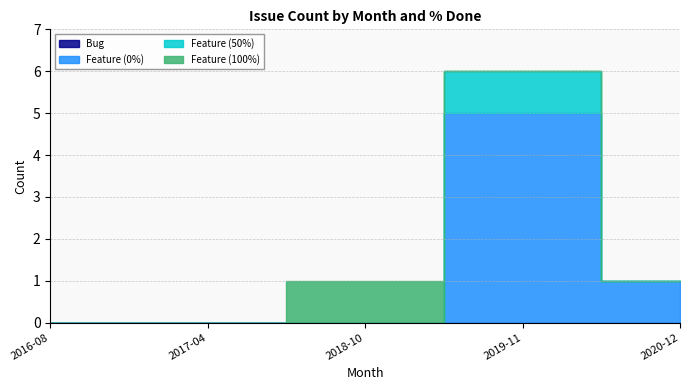

Is the value of Feature (0%) at 2016-08 greater than the value of Feature (50%) at 2016-08?

No